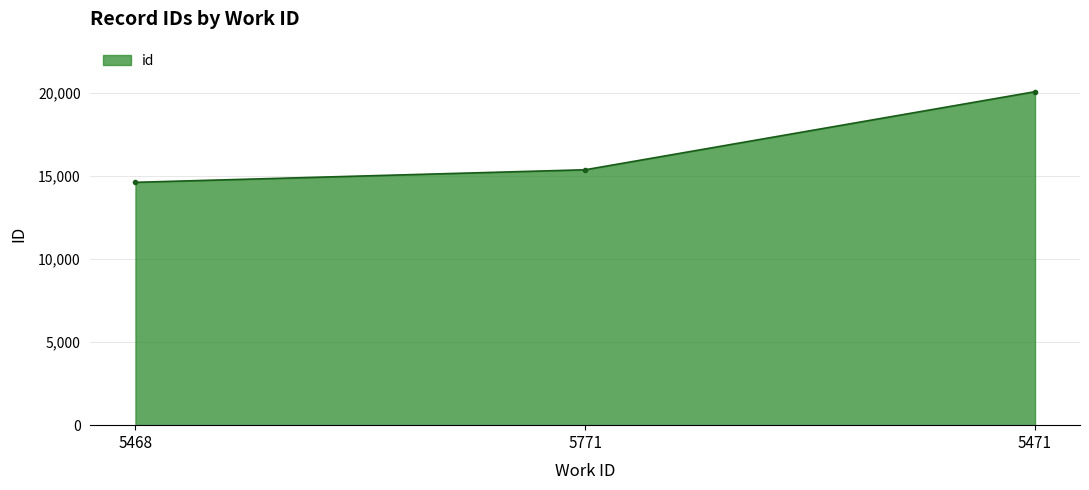

True or false: the data shows 23770 at 5771.

False